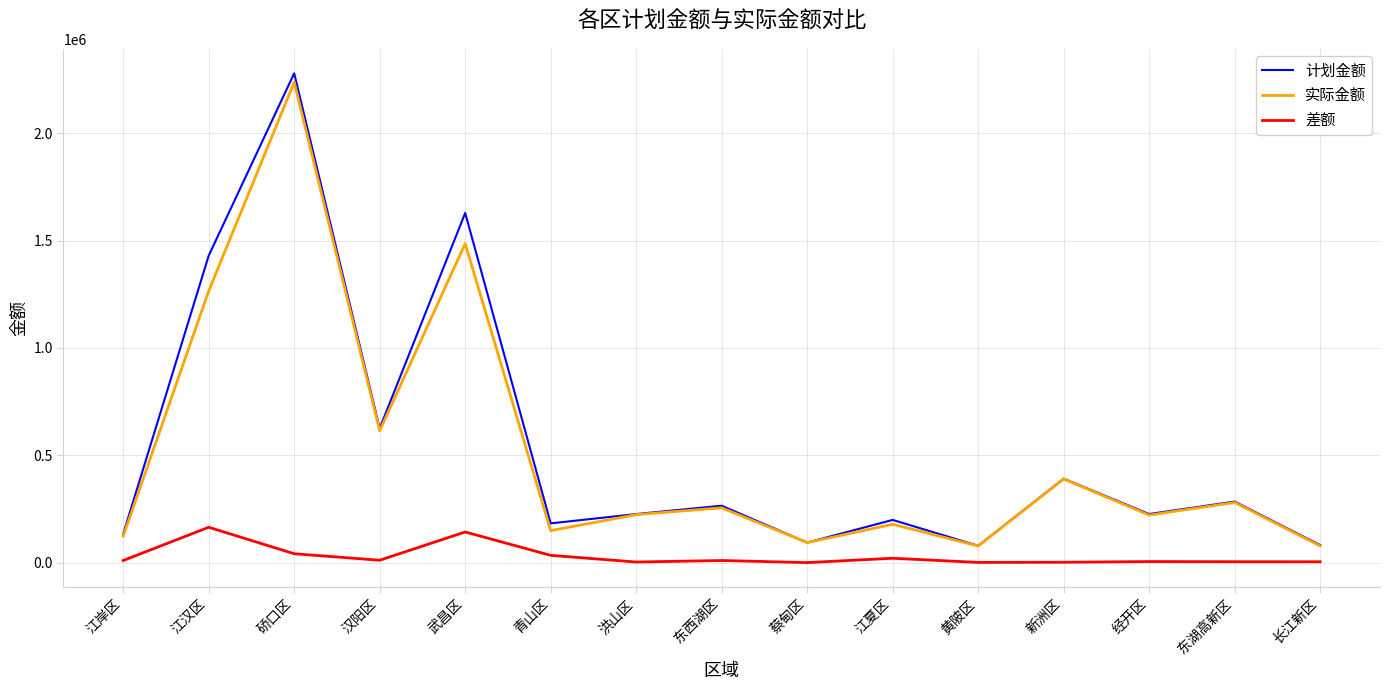

Which category has the highest value across all series?

硚口区